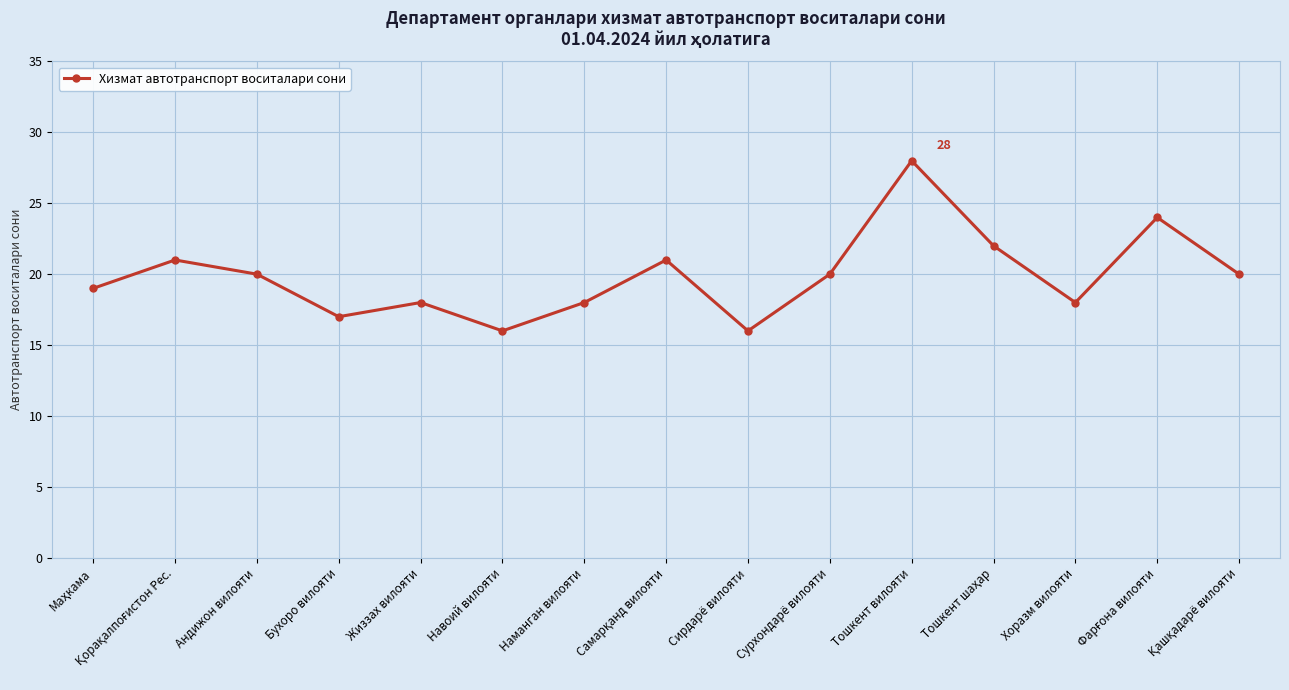

How many values are below 20?

7